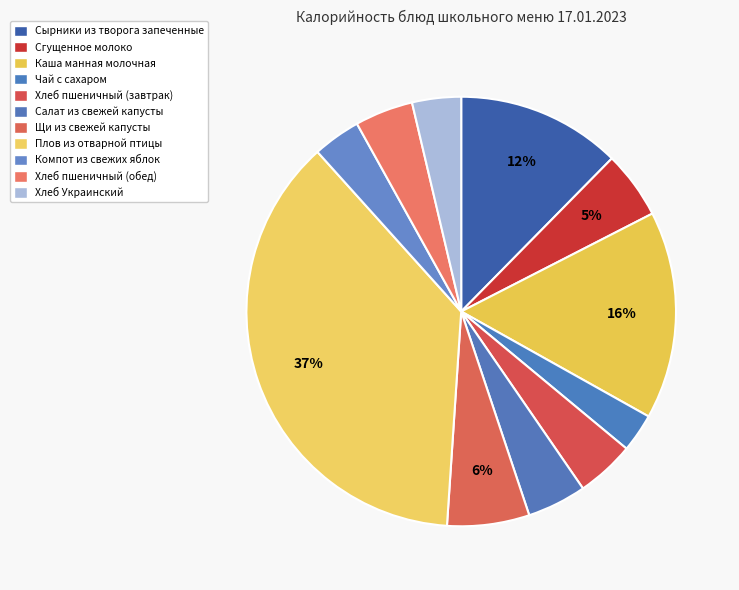

To the nearest percent, what portion does Хлеб пшеничный (обед) represent?

4%